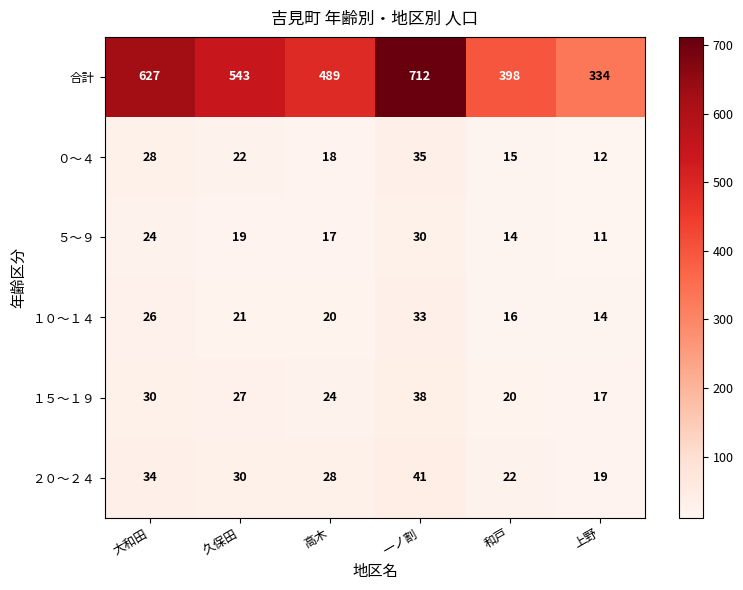

How many series are shown in this chart?

6